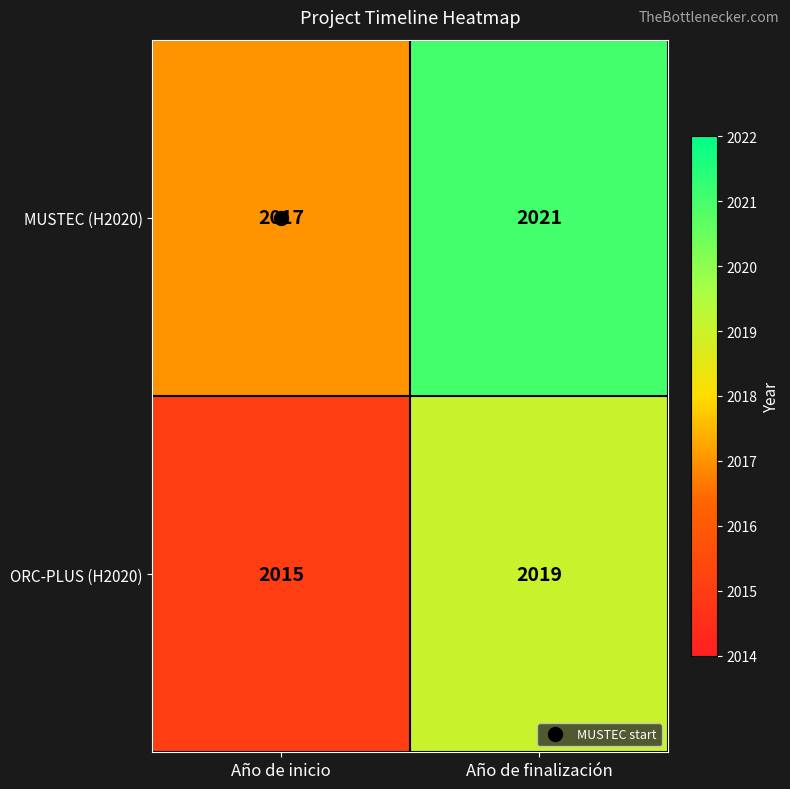

What is the average value of the ORC-PLUS (H2020) series?

2017